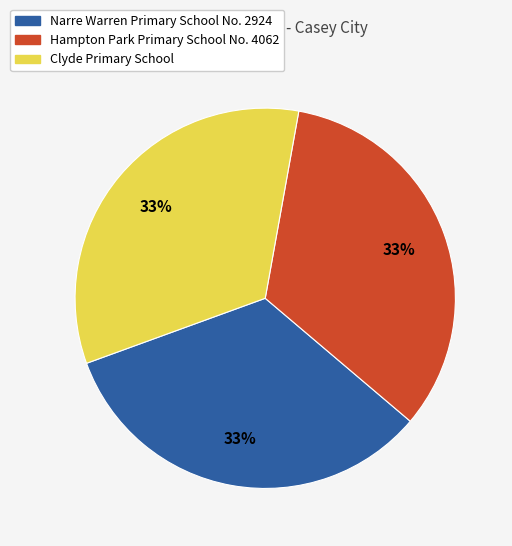

Do Hampton Park Primary School No. 4062 and Narre Warren Primary School No. 2924 together represent more than half of the pie?

Yes